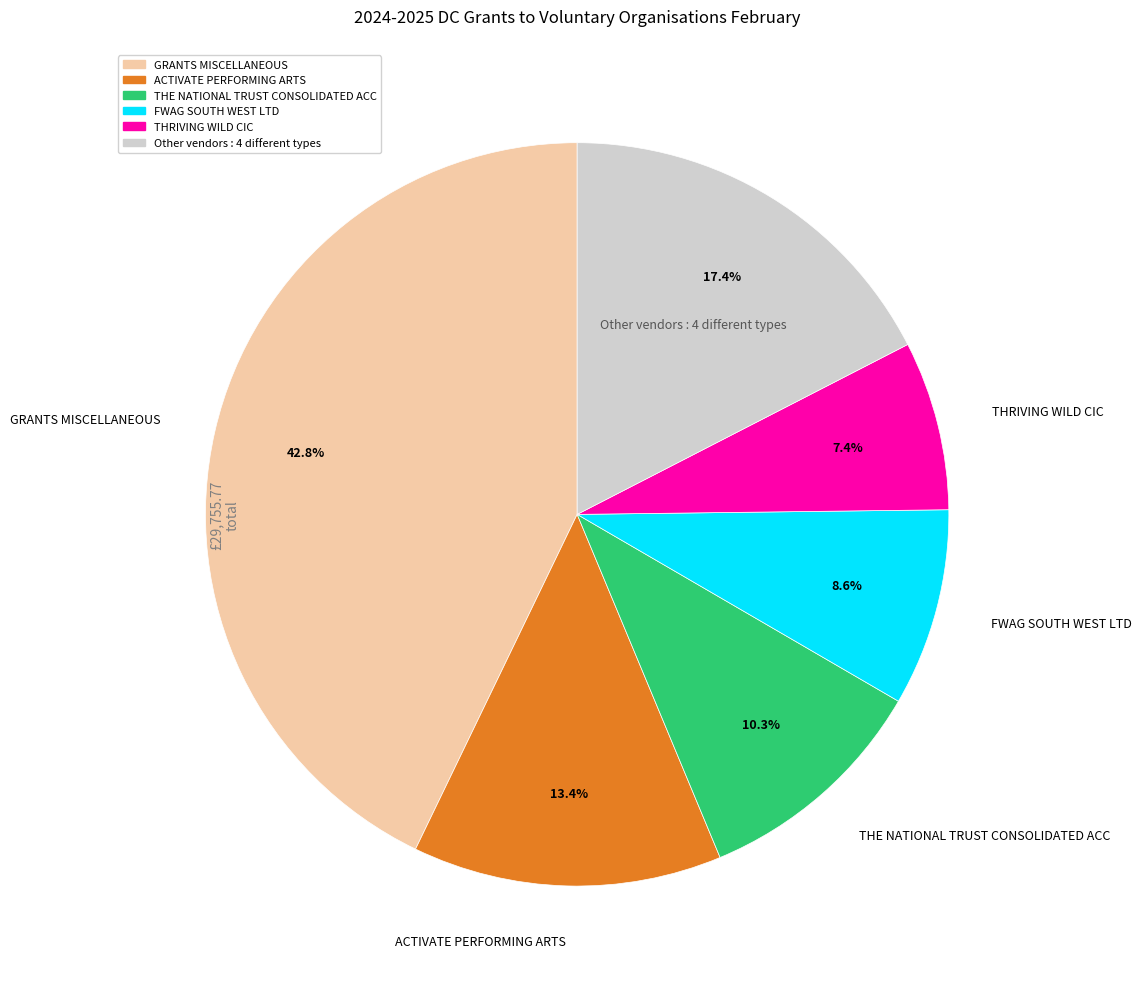

Is there any slice that represents more than half of the pie?

No